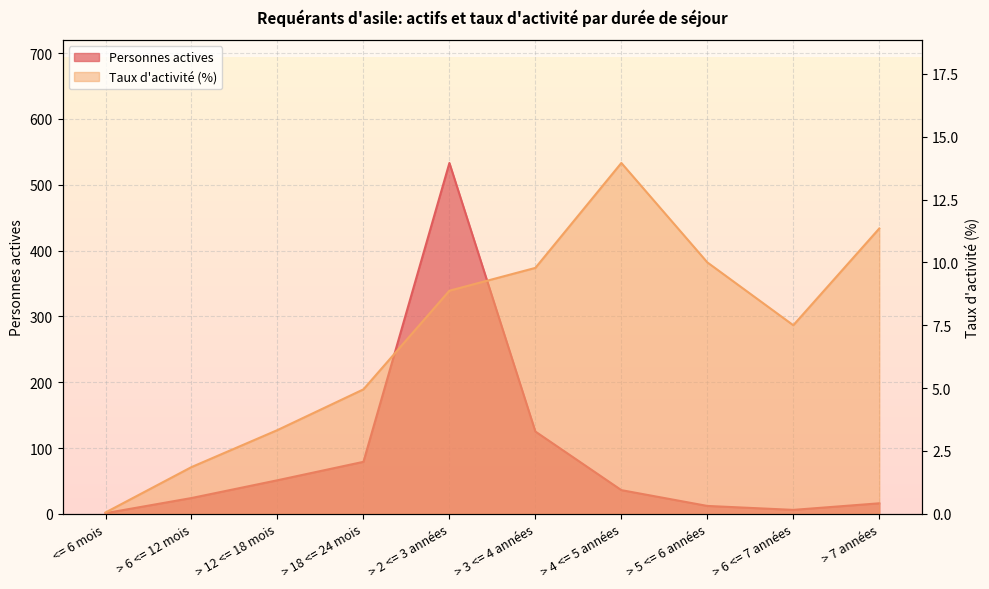

What is the label of the 10th point from the left?

> 7 années